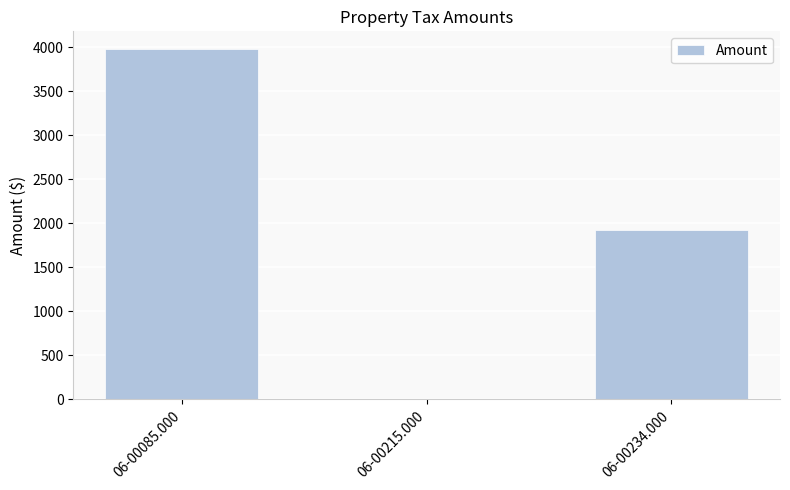

Reading left to right, transcribe all the data shown in this chart.

3981.1	6.8	1925.6